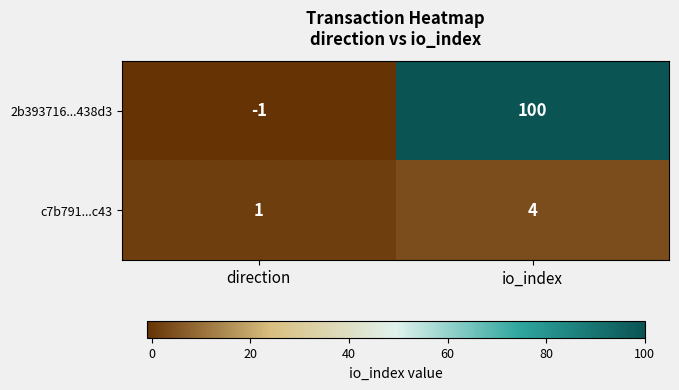

What is the smallest value displayed?

-1